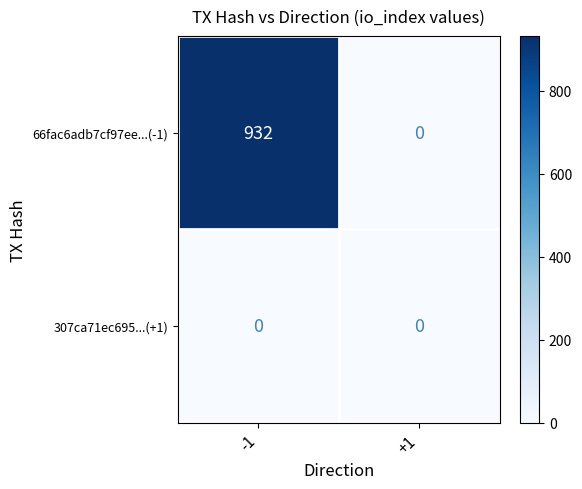

What is the maximum value for 66fac6adb7cf97ee...(-1)?

932